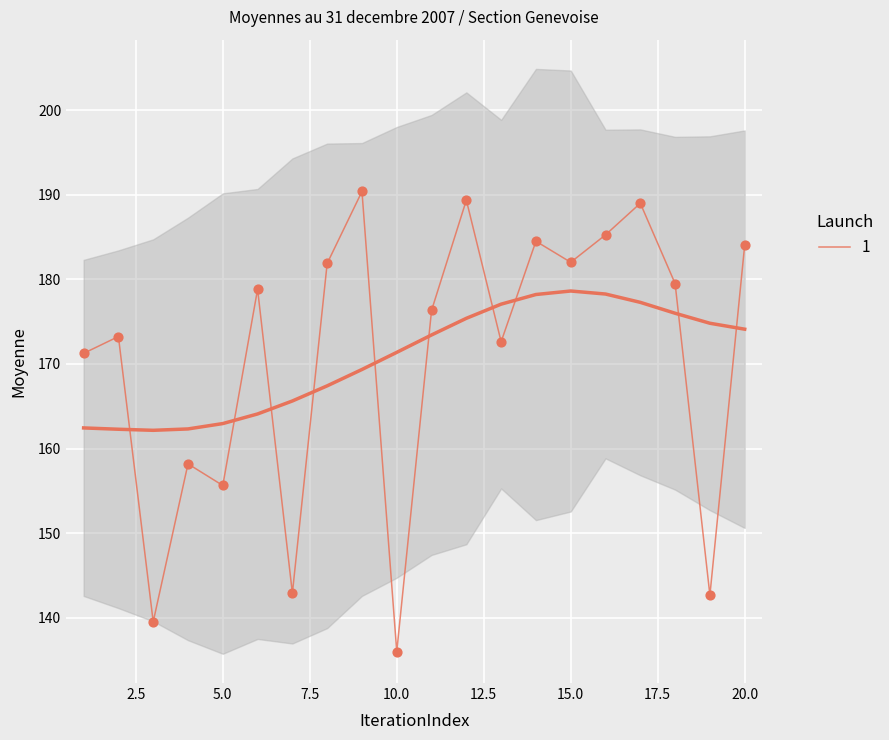

What is the change in value from 5 to 17?

+33.4